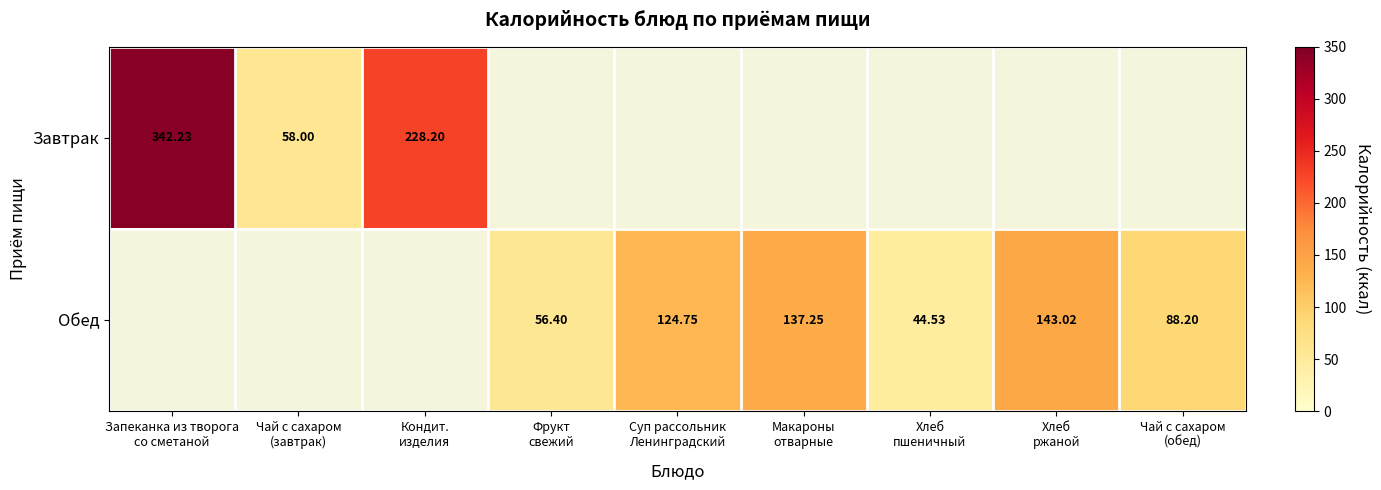

True or false: Обед has a value of 222.5 at Суп рассольник Ленинградский.

False